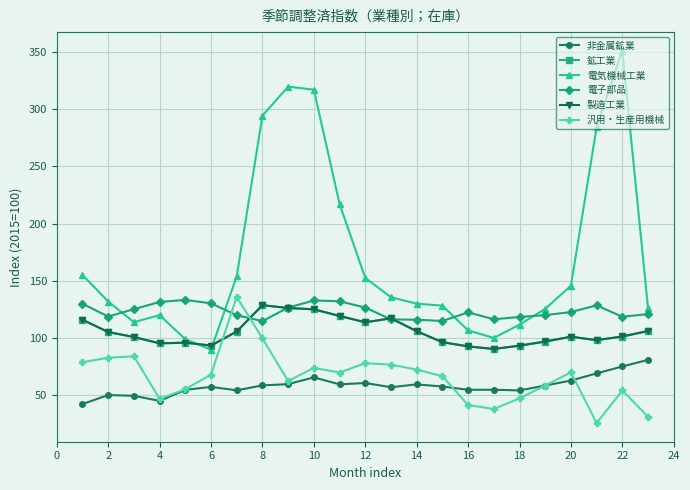

What are all the series names shown in the legend?

非金属鉱業, 鉱工業, 電気機械工業, 電子部品, 製造工業, 汎用・生産用機械